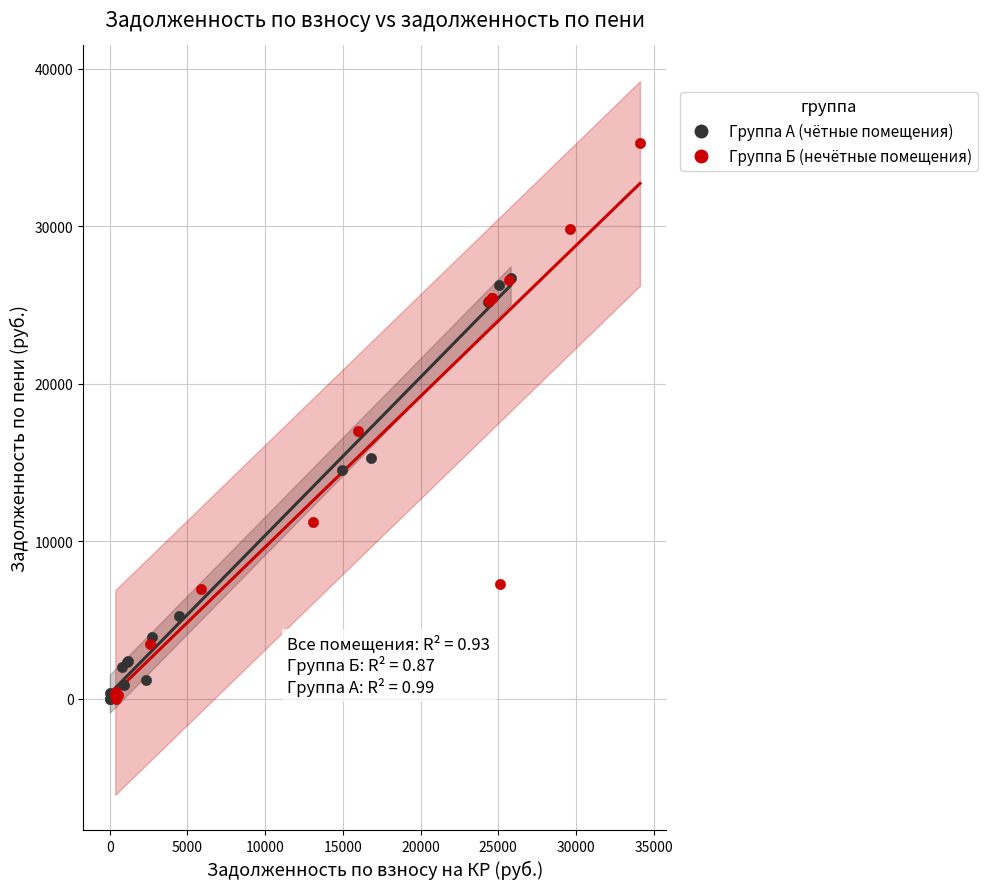

Which series has the widest spread of Y values?

Группа Б (нечётные помещения)